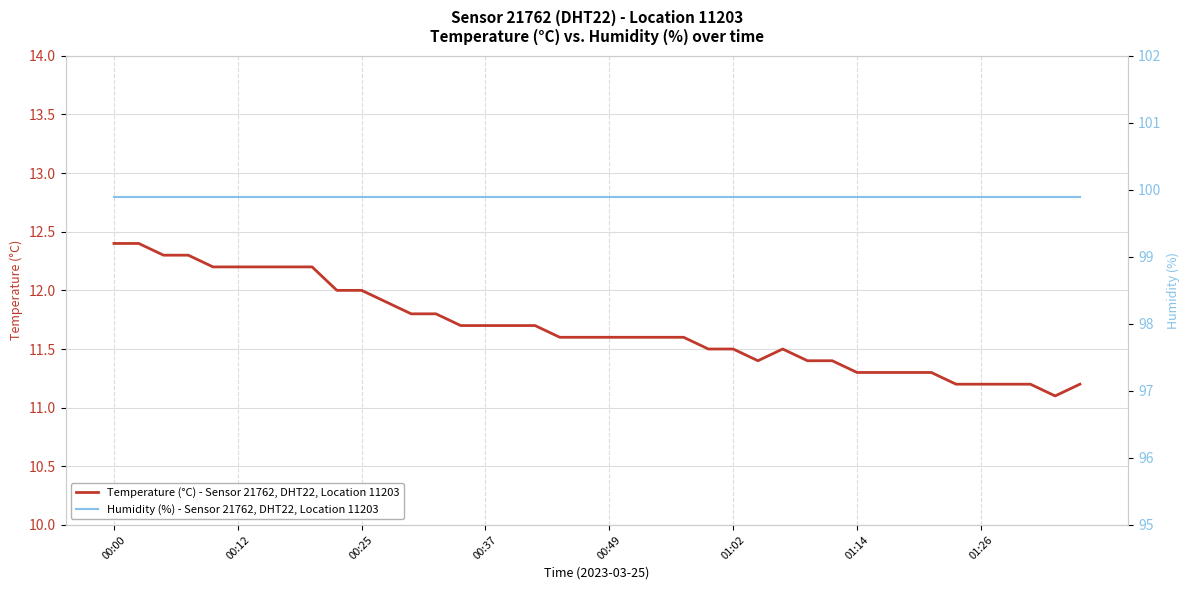

True or false: Temperature (°C) - Sensor 21762, DHT22, Location 11203 has more than 2 points higher than both neighbors.

False